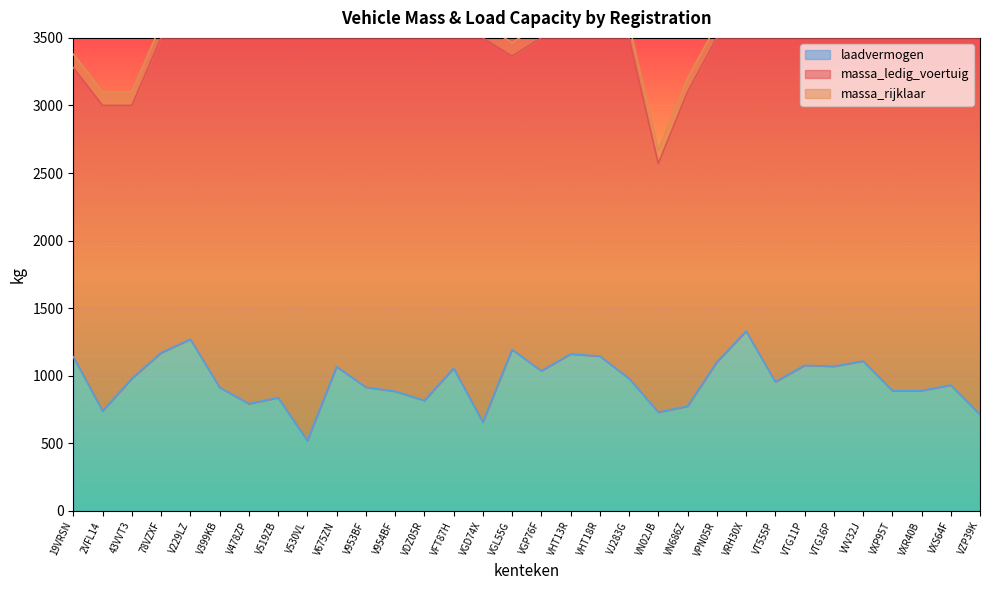

Which series changed the most between V953BF and VT555P?

massa_ledig_voertuig